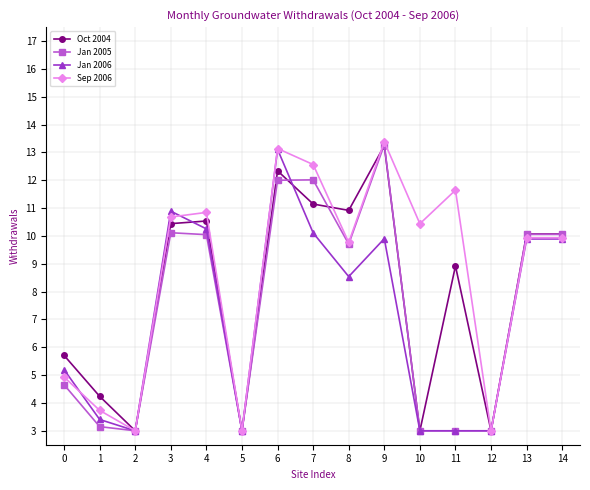

What is the total value across all series at 0?

20.5